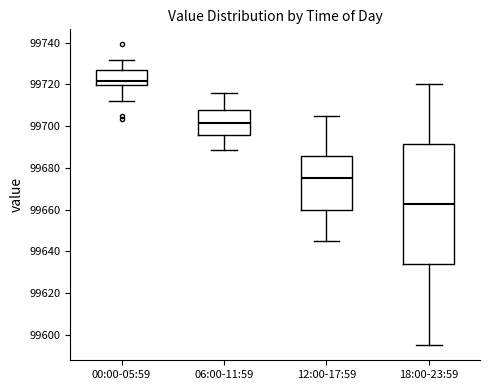

Reading left to right, read every box against the y-axis: the position of its median line, the range the box covers, and the ends of its whiskers. The values are not printed on the chart, so give them approximately, as read against the axis.

00:00-05:59: median 99722, box 99720 to 99726, whiskers 99712 to 99732
06:00-11:59: median 99702, box 99696 to 99708, whiskers 99688 to 99716
12:00-17:59: median 99676, box 99660 to 99686, whiskers 99646 to 99706
18:00-23:59: median 99662, box 99634 to 99692, whiskers 99596 to 99720